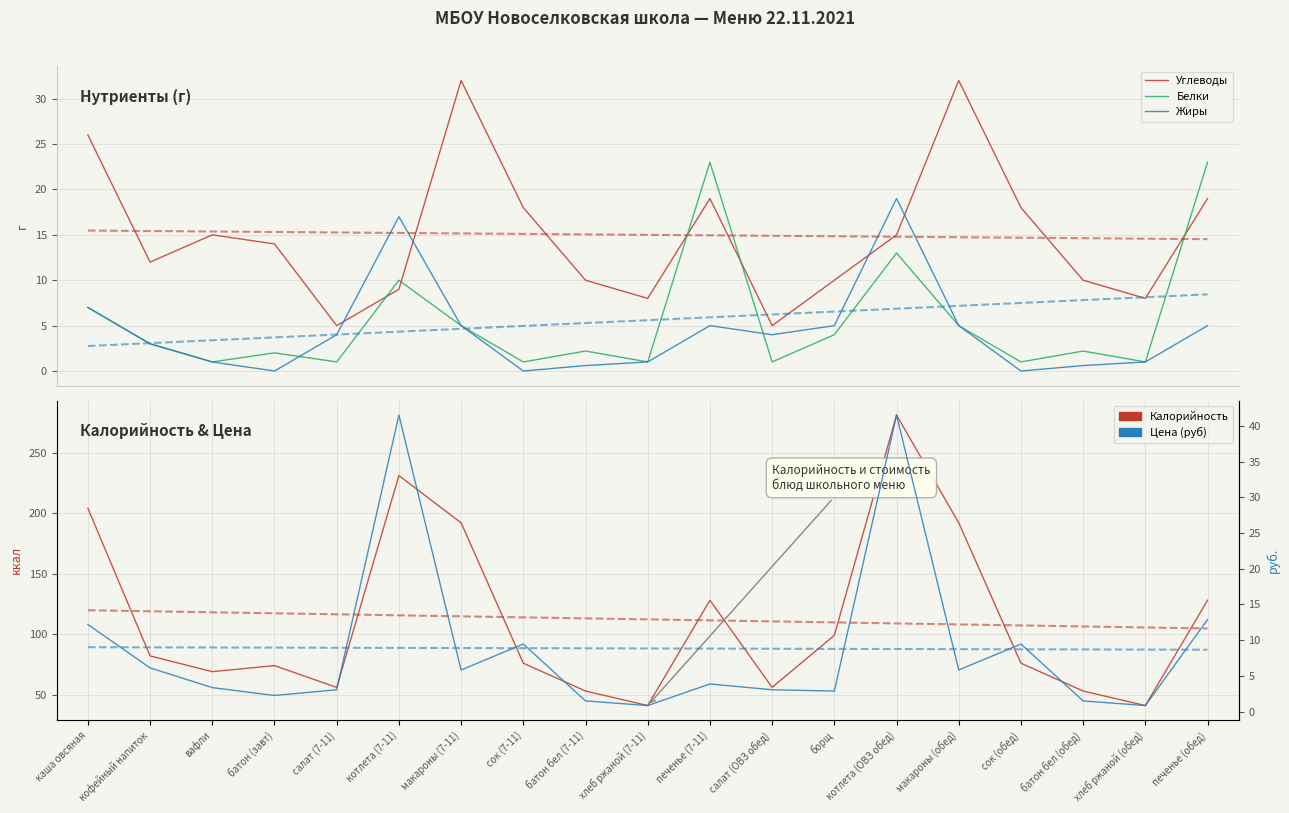

What position from the left is печенье (обед)?

19